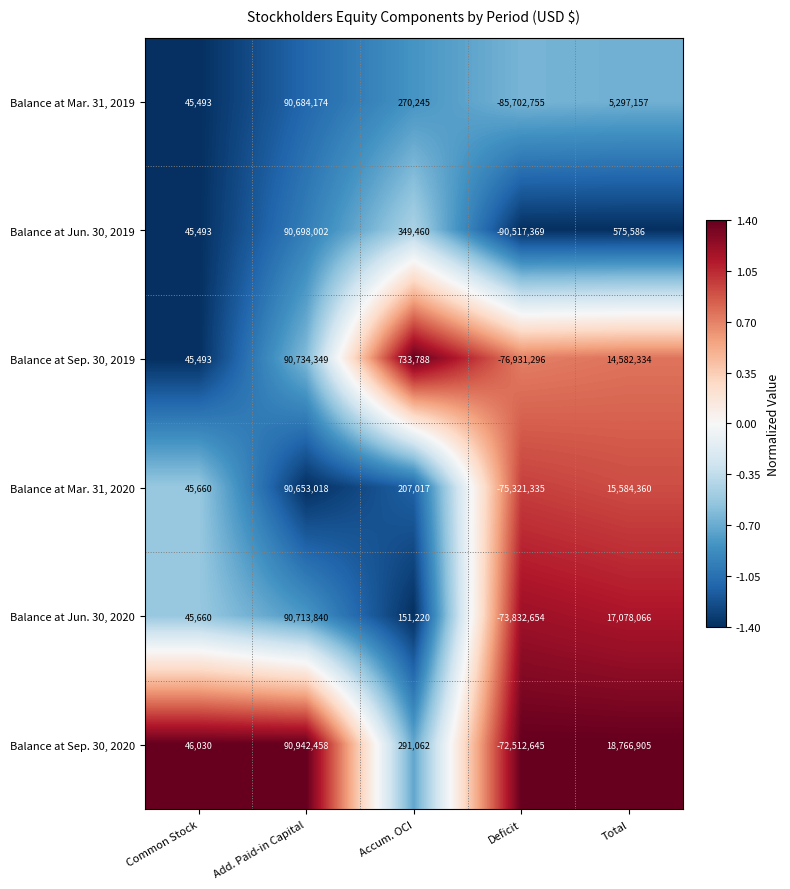

At which label does Balance at Sep. 30, 2020 first exceed 291062?

Add. Paid-in Capital